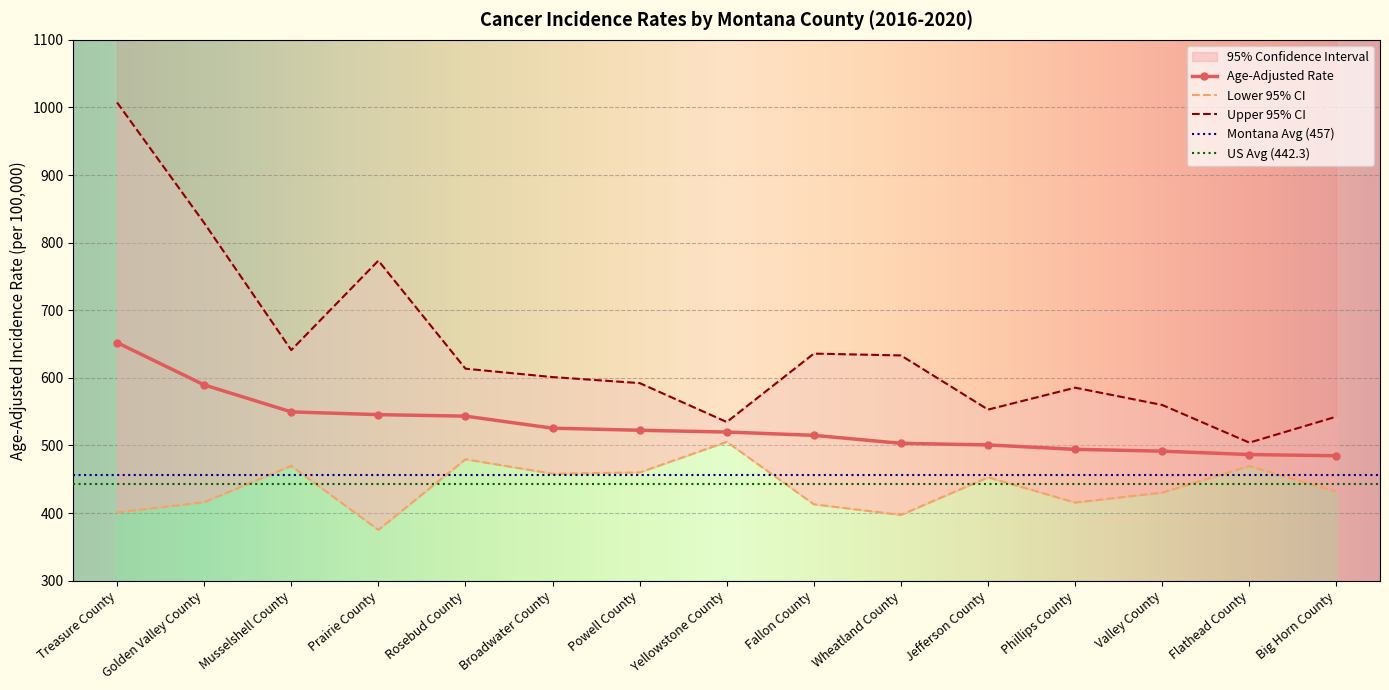

How many categories are shown in the chart?

15